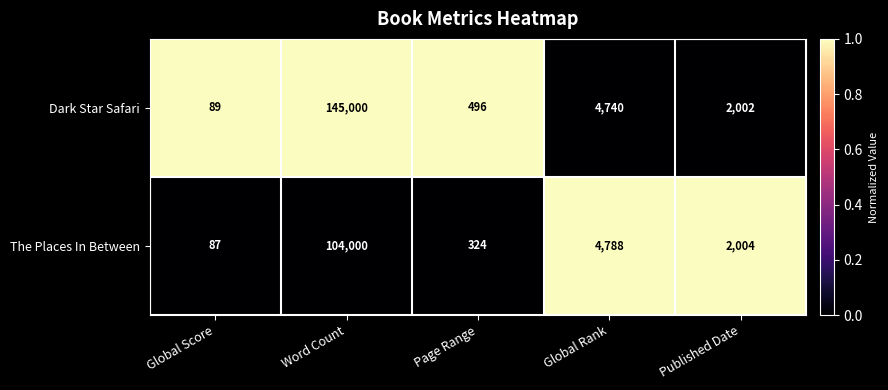

Reading left to right, what are all the values shown in this chart?

Dark Star Safari: Global Score=89	Word Count=145000	Page Range=496	Global Rank=4740	Published Date=2002
The Places In Between: Global Score=87	Word Count=104000	Page Range=324	Global Rank=4788	Published Date=2004